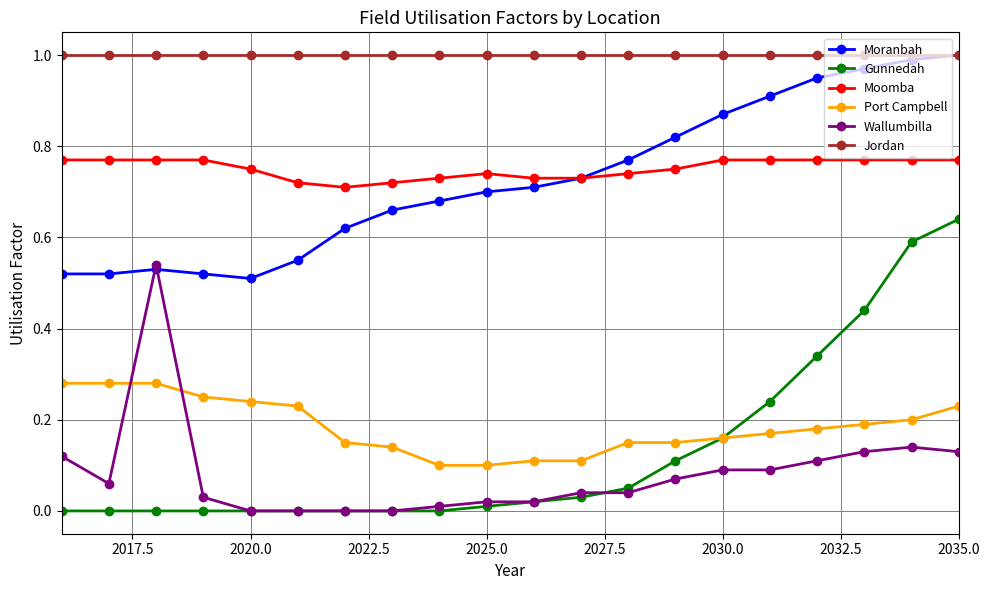

Which series has the largest total across all categories?

Jordan